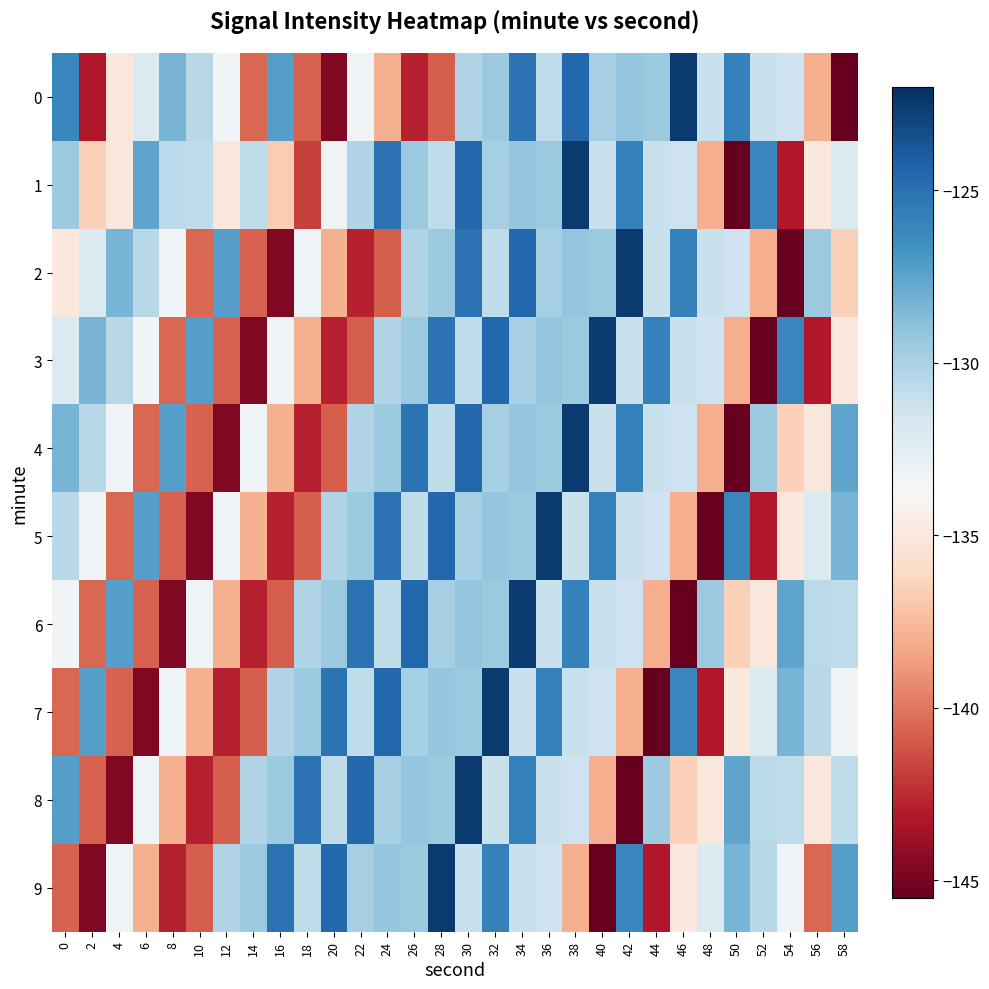

Which series changed the most between 16 and 36?

5